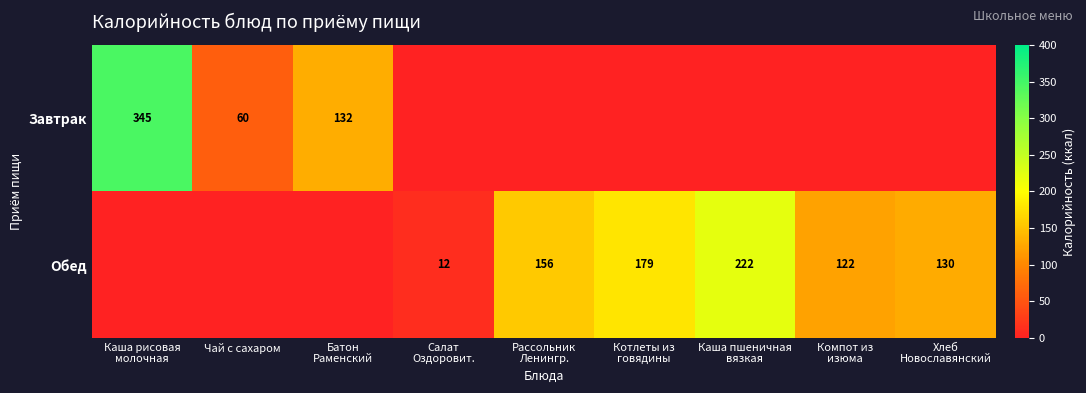

Is it true that Завтрак equals 81 at Чай с сахаром?

False